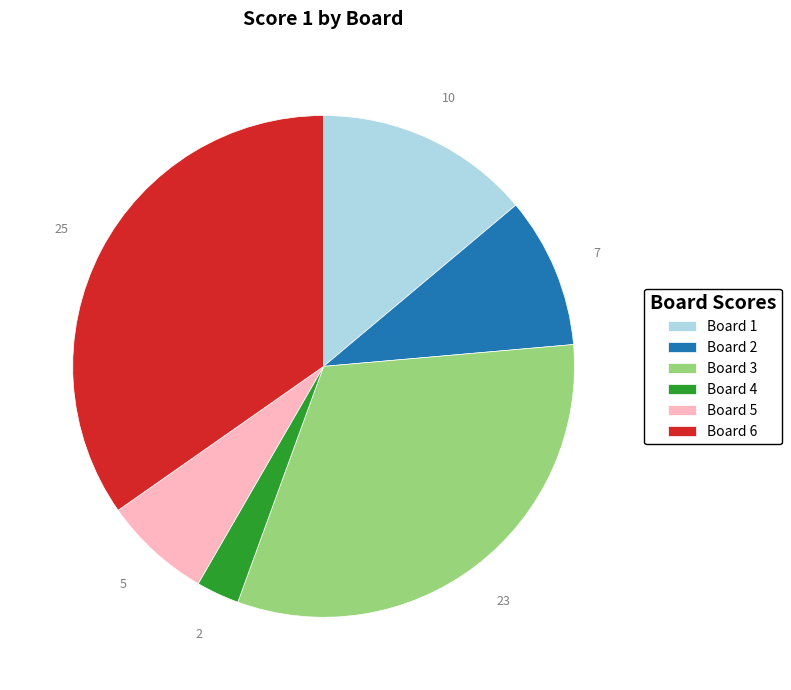

True or false: Board 2 accounts for 17% of the total.

False